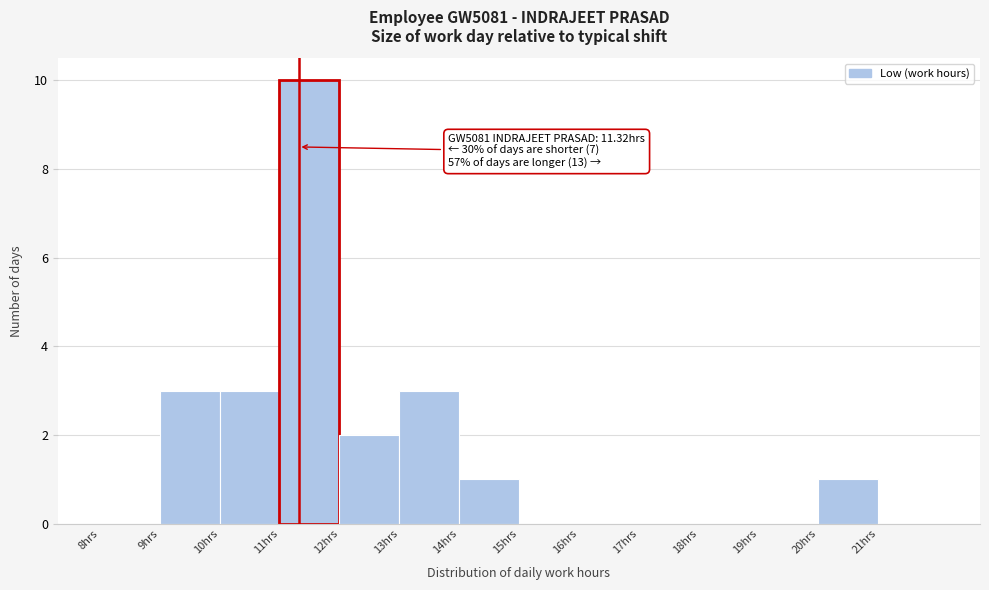

Which range on the x-axis has the tallest bar?

11 to 12